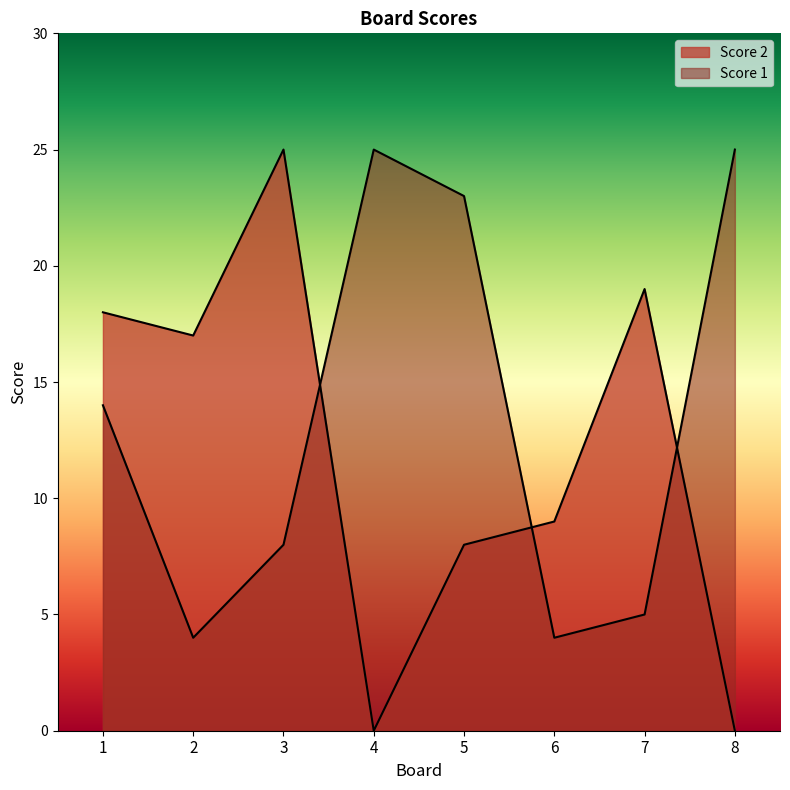

Reading left to right, what are all the values shown in this chart?

Score 2: 18	17	25	0	8	9	19	0
Score 1: 14	4	8	25	23	4	5	25